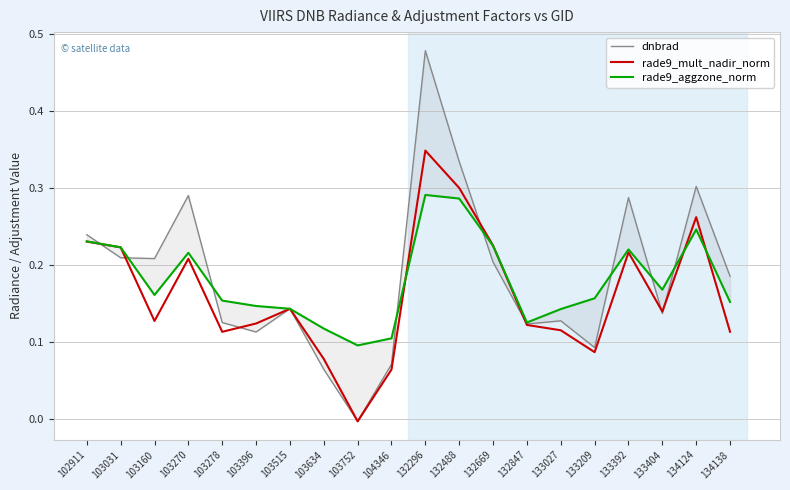

What is the average value of the rade9_mult_nadir_norm series?

0.2